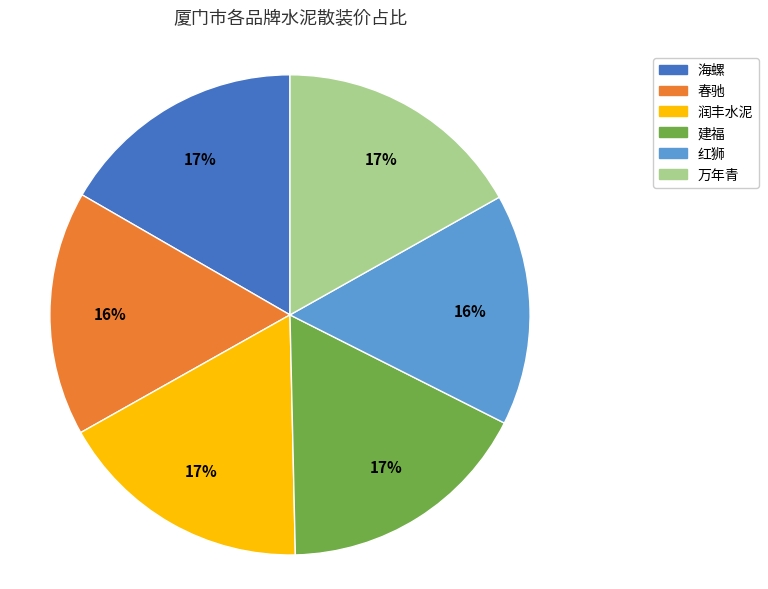

Does any single category account for the majority?

No